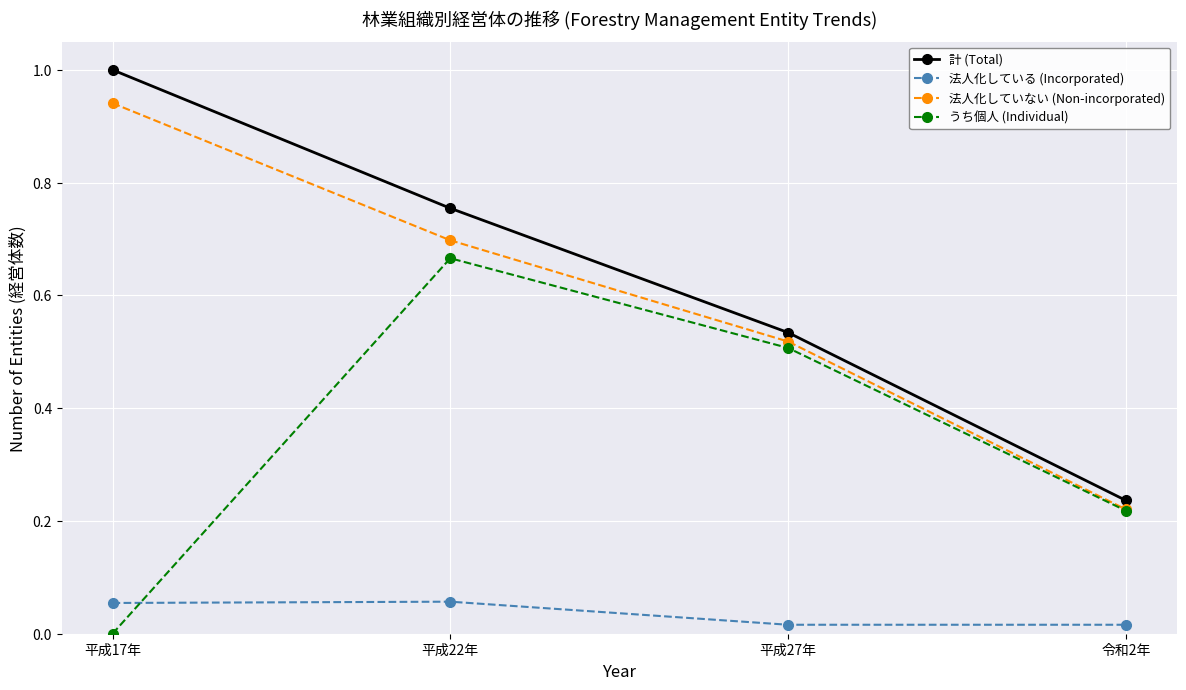

True or false: 法人化している (Incorporated) and 法人化していない (Non-incorporated) intersect in this chart.

False